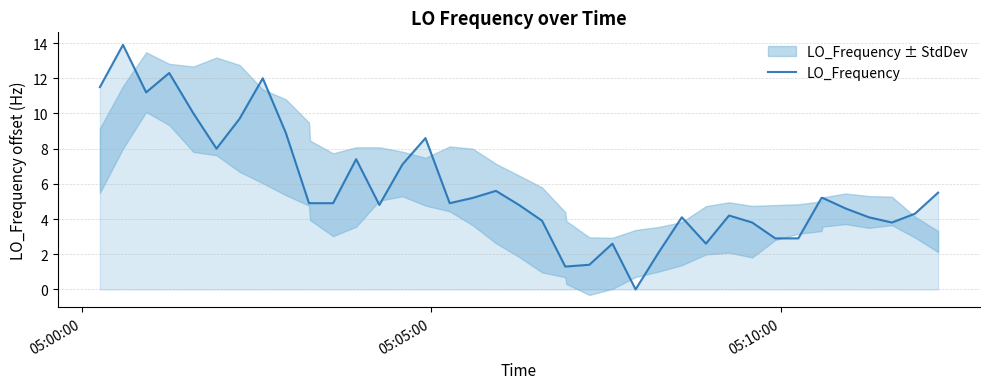

What is the maximum value shown in the chart?

13.9